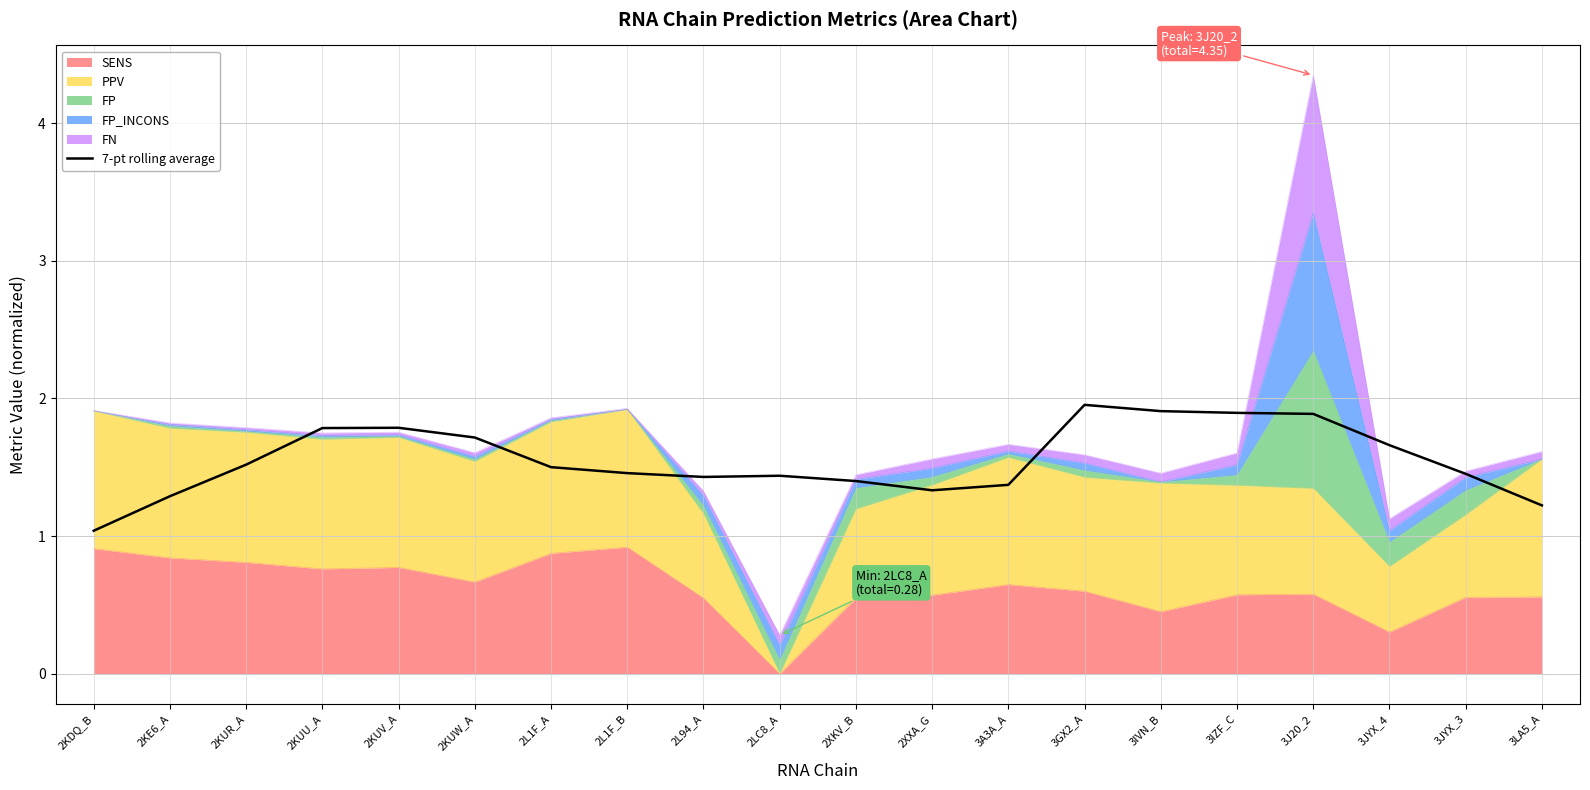

What is the difference between the maximum and minimum values?

0.9